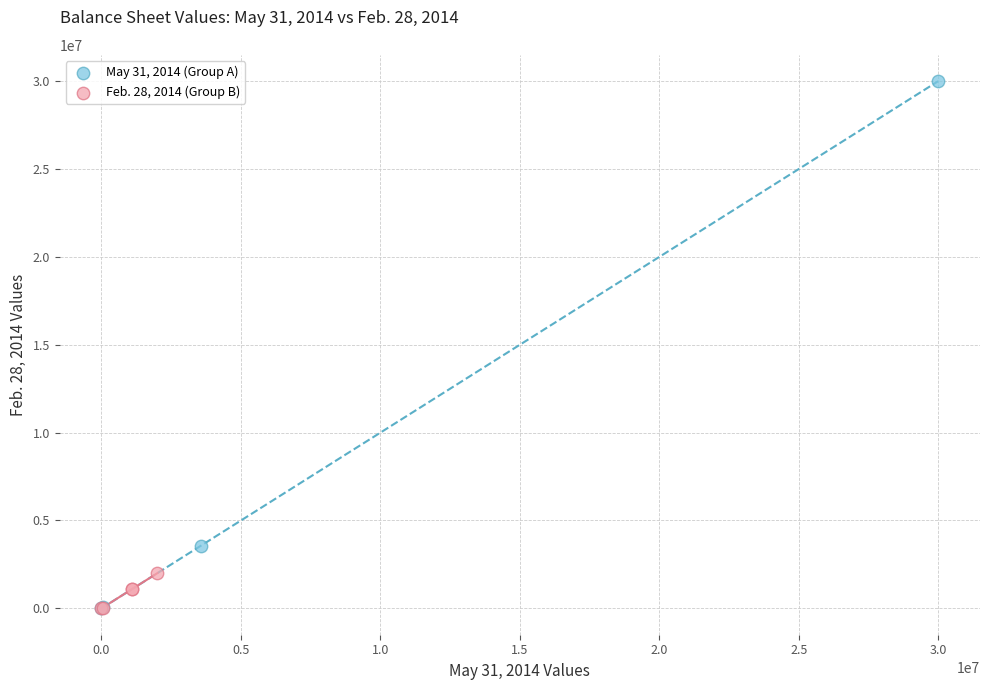

What are all the series names shown in the legend?

May 31, 2014 (Group A), Feb. 28, 2014 (Group B)